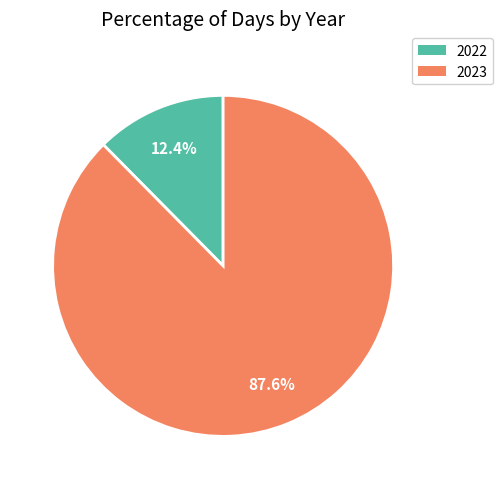

Is there a majority slice in this chart?

Yes